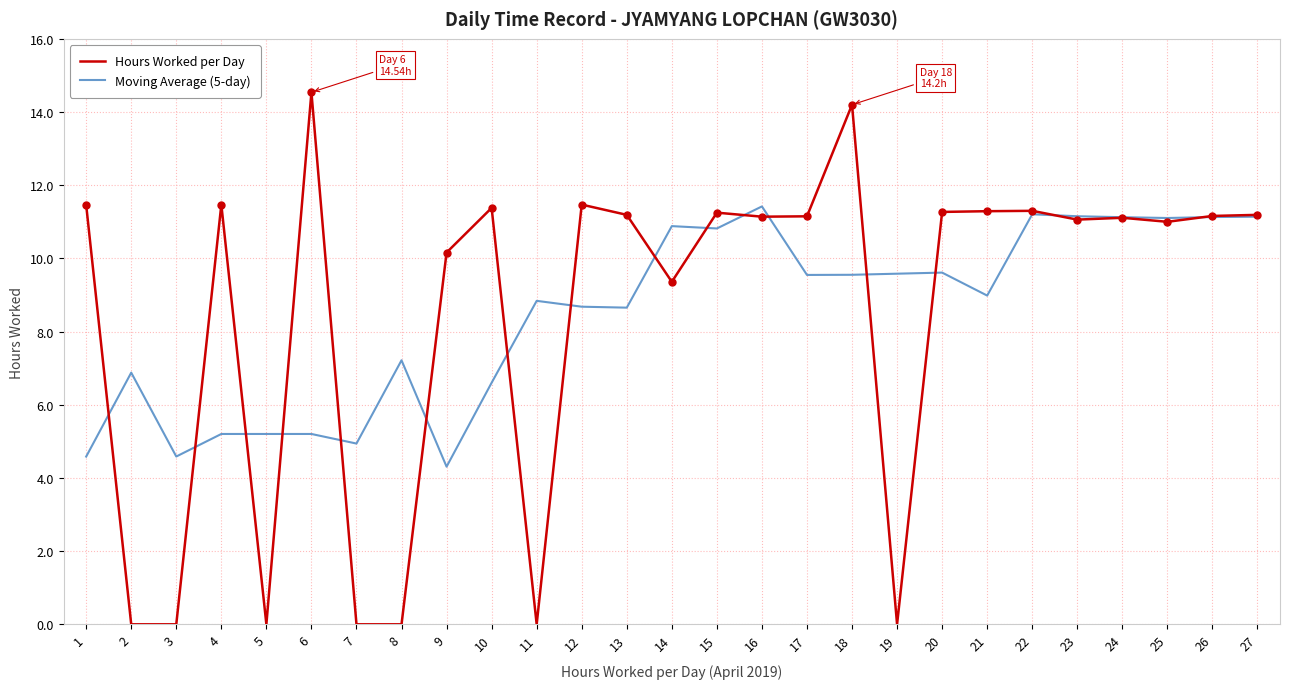

What are all the series names shown in the legend?

Hours Worked per Day, Moving Average (5-day)